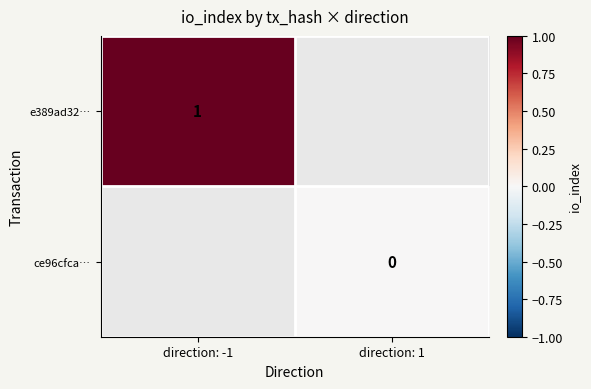

Is it true that e389ad32… equals 1 at direction: -1?

True